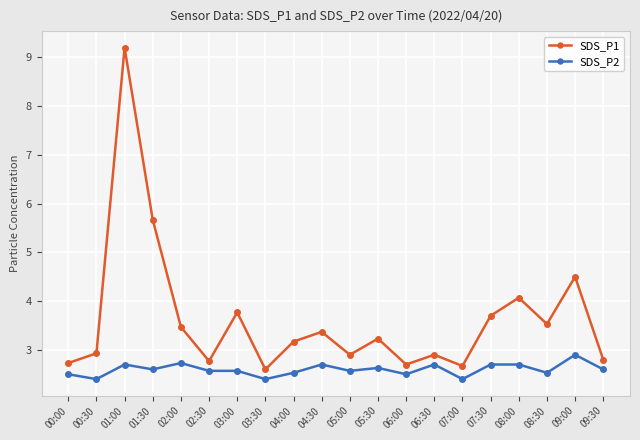

What is the highest value of the SDS_P2 series?

2.9